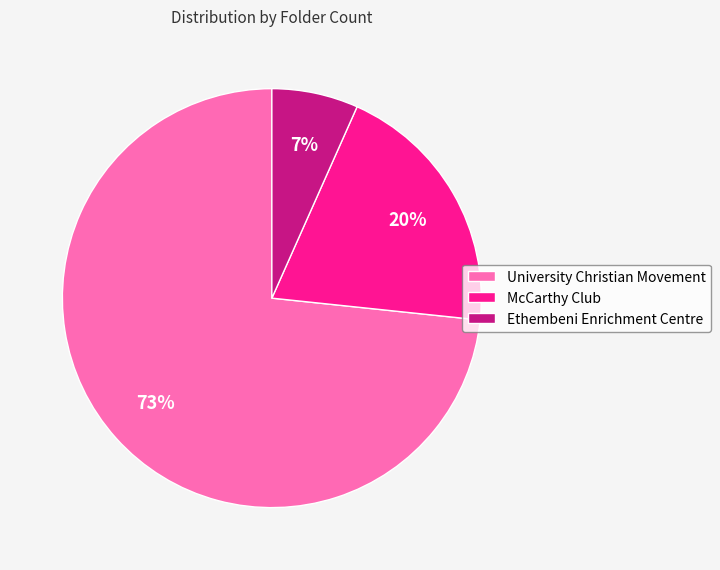

Do Ethembeni Enrichment Centre and McCarthy Club together represent more than half of the pie?

No